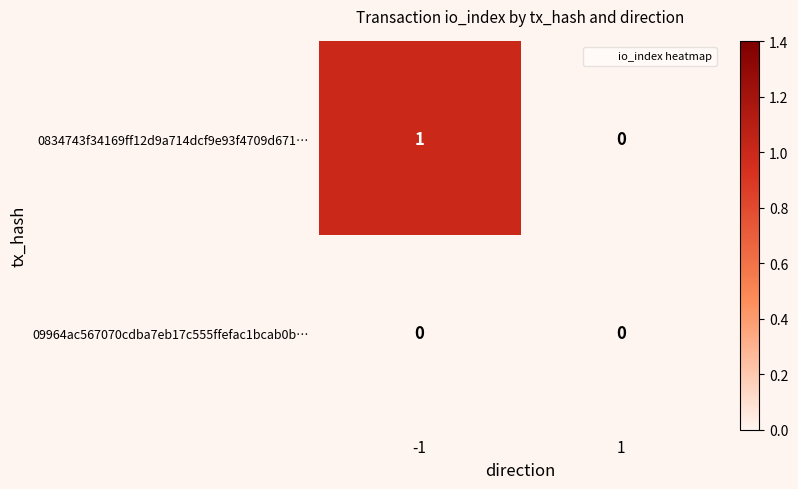

Reading right to left, list all the values displayed in this chart.

0834743f34169ff12d9a714dcf9e93f4709d671…: 0	1
09964ac567070cdba7eb17c555ffefac1bcab0b…: 0	0